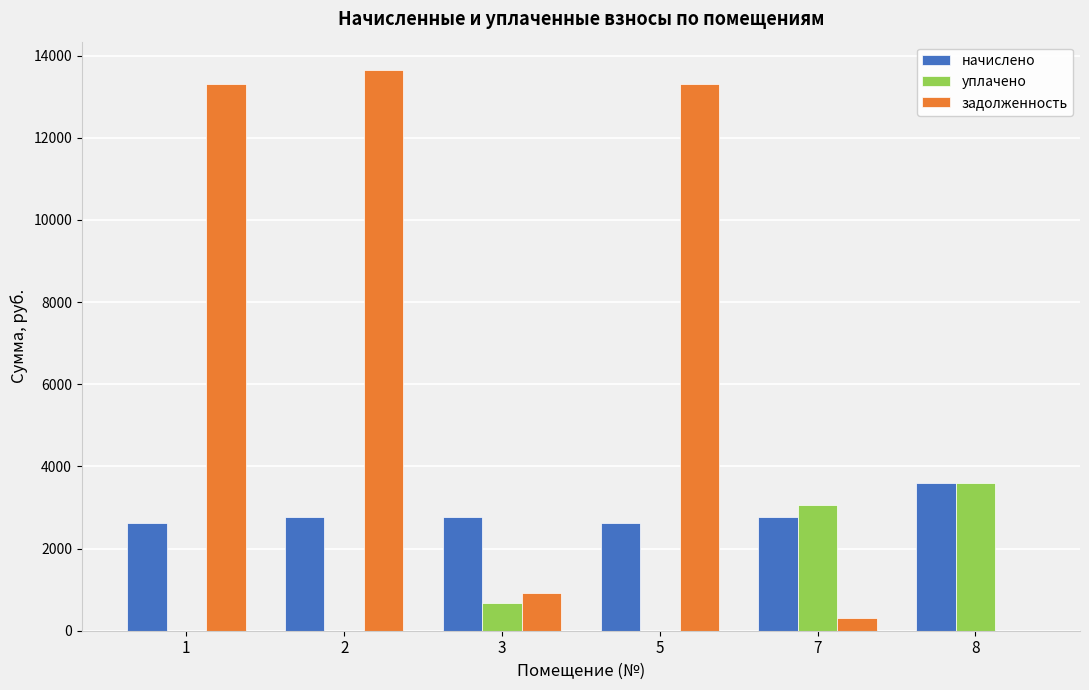

The value of начислено at 8 is 5310.5. True or false?

False